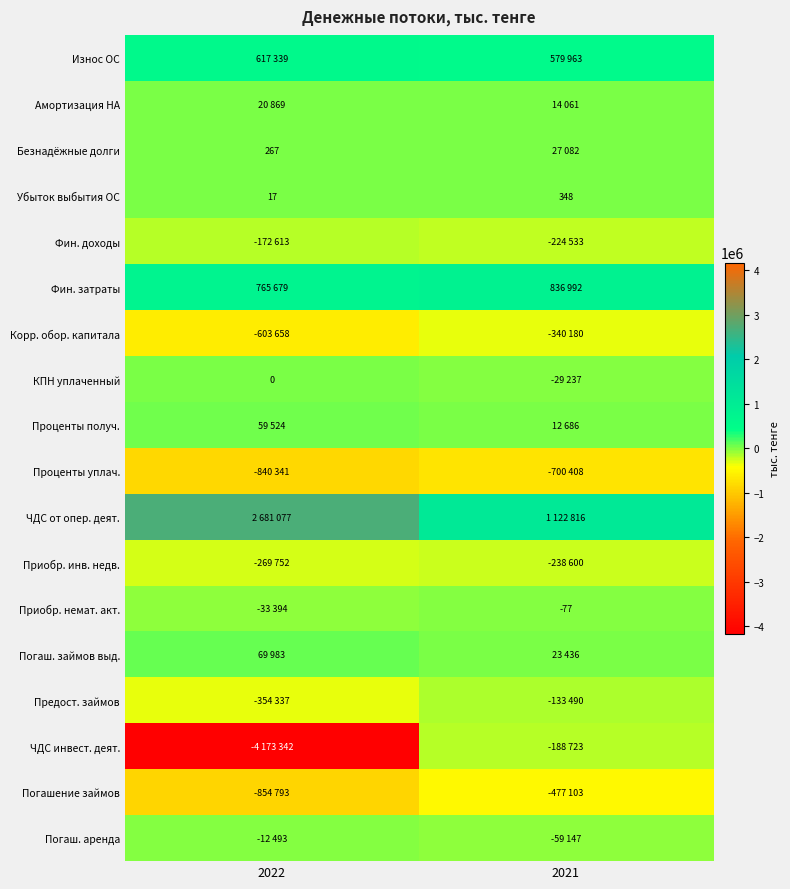

Which has a higher value, 2021 or 2022?

2022